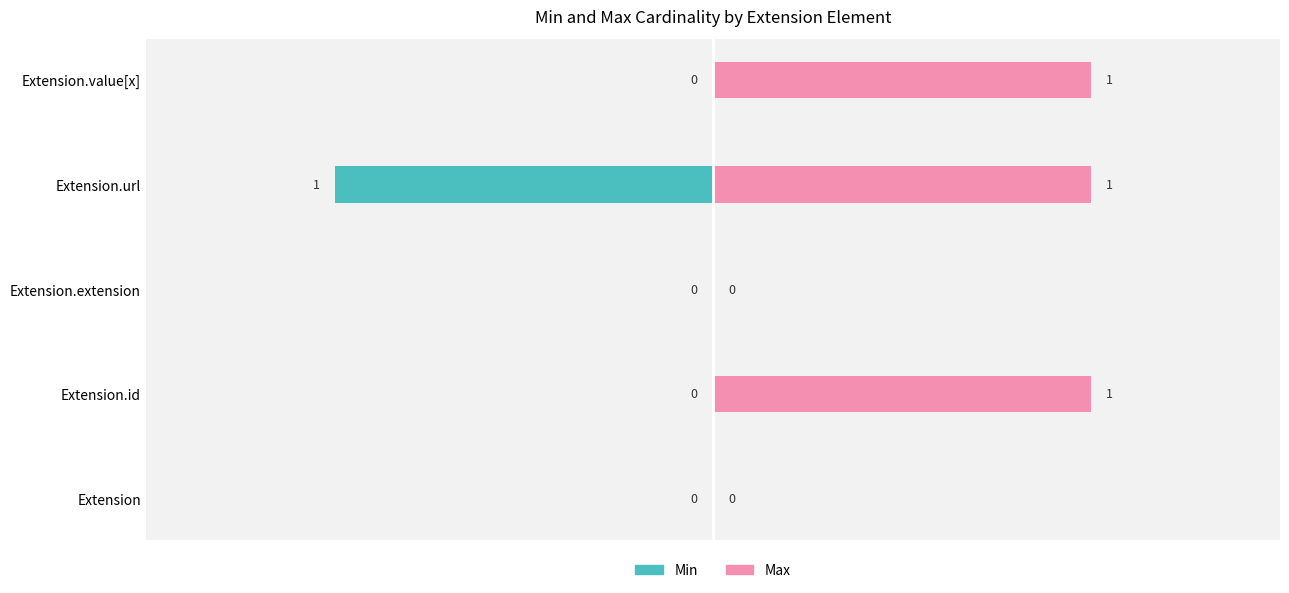

Rank the series by their maximum value, from highest to lowest.

Max, Min